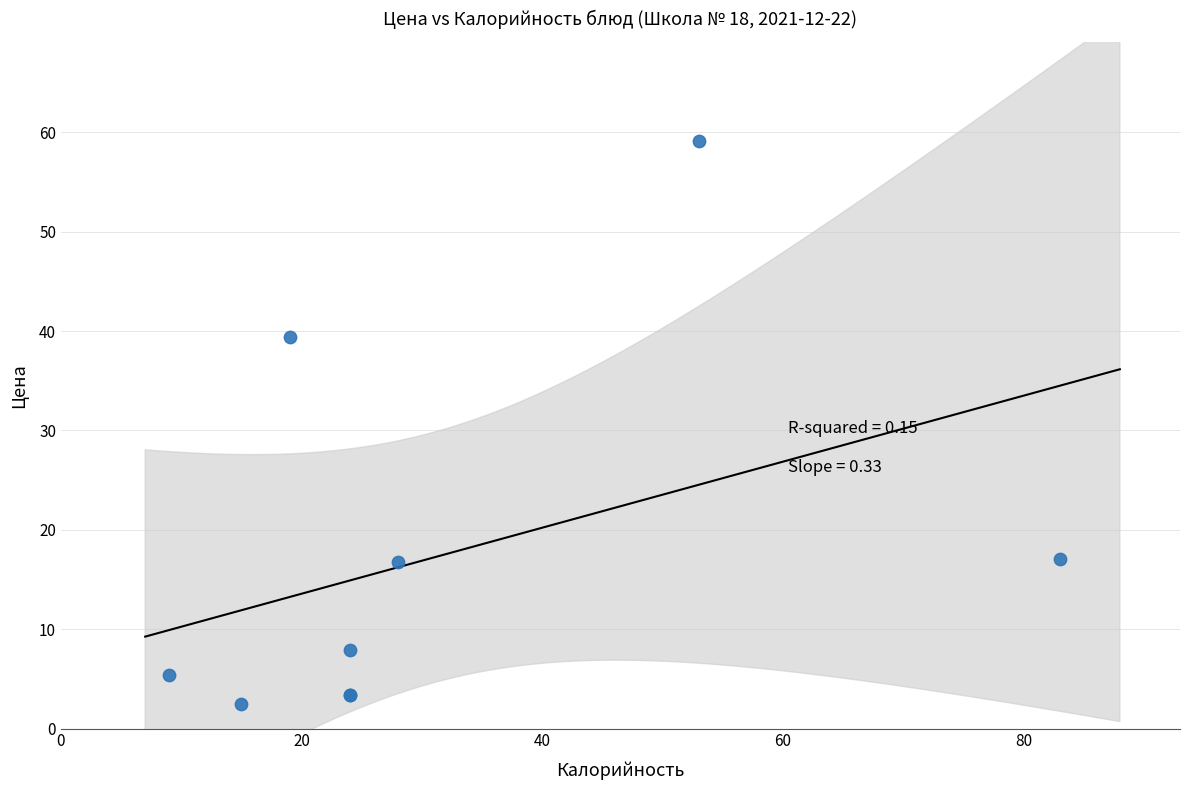

What Y value in the scatter plot is closest to 30?

39.4